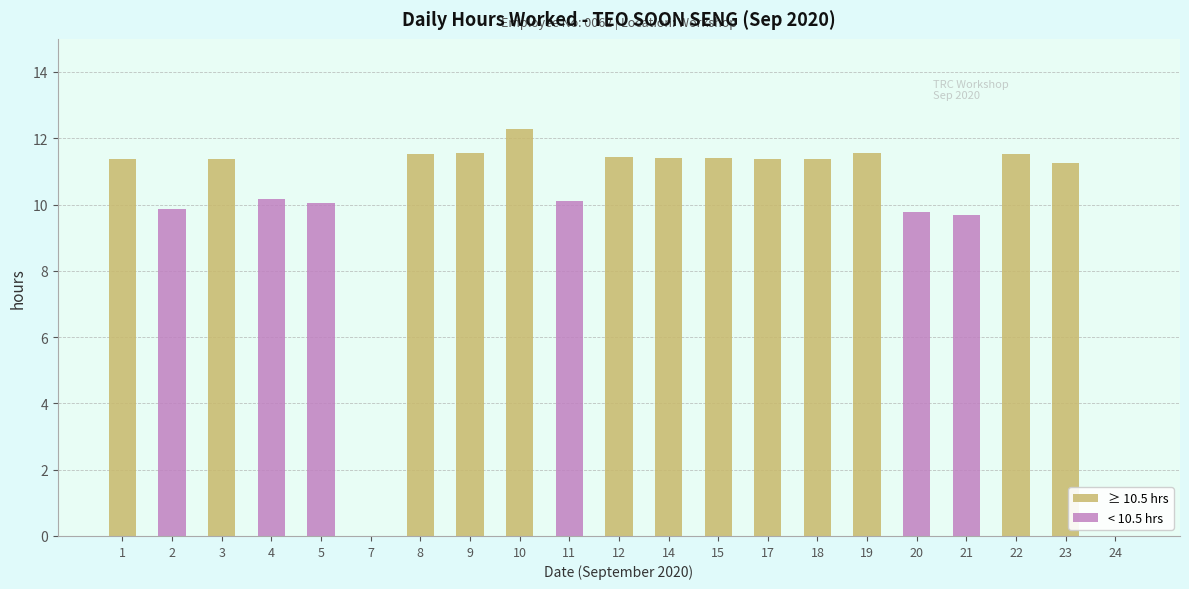

Between 14 and 19, which is larger?

19